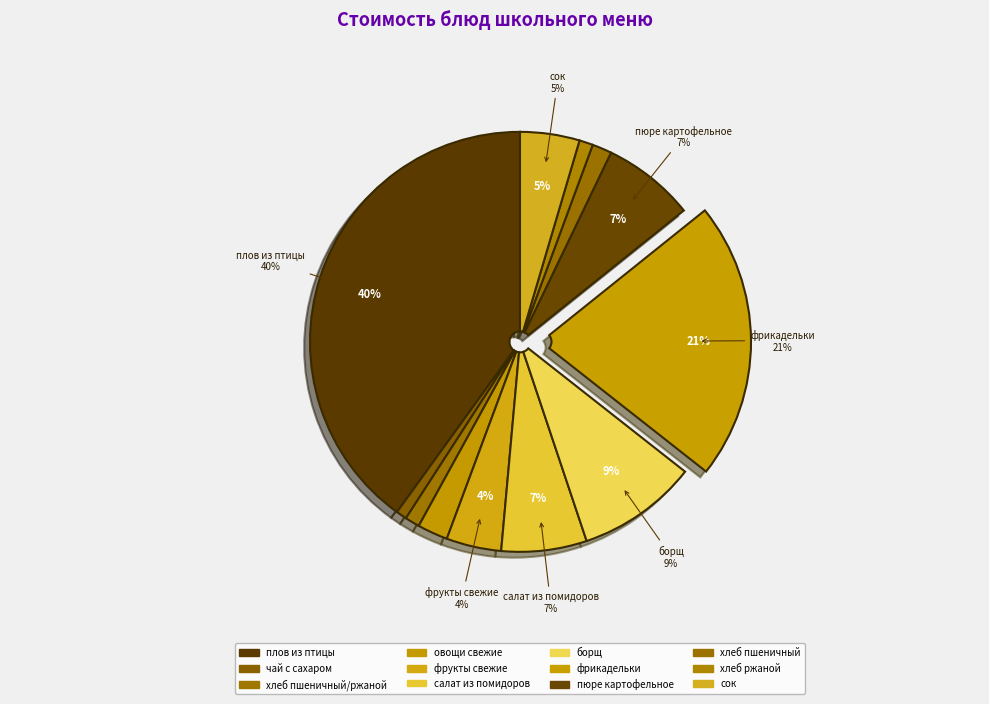

How many slices are in this pie chart?

12